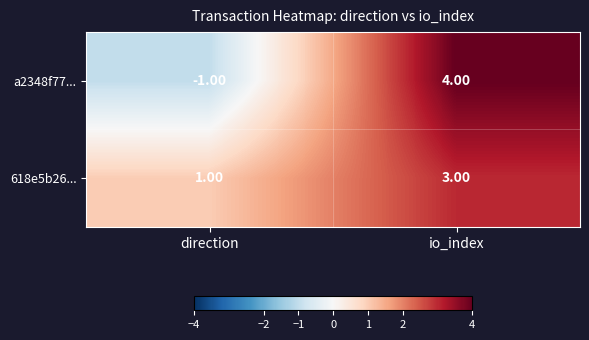

Is the value of a2348f77... at direction greater than the value of 618e5b26... at io_index?

No